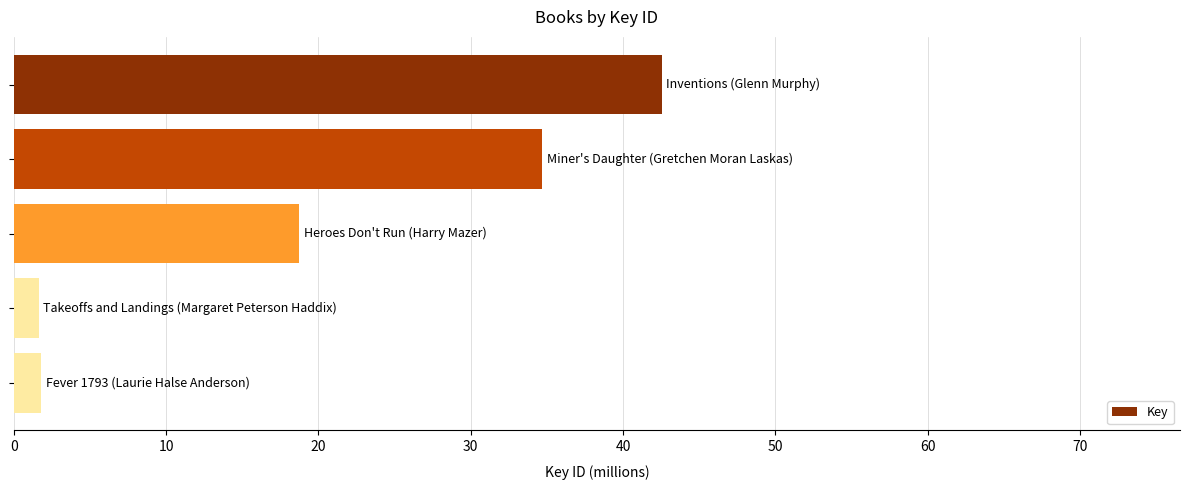

What is the average value?

19.9